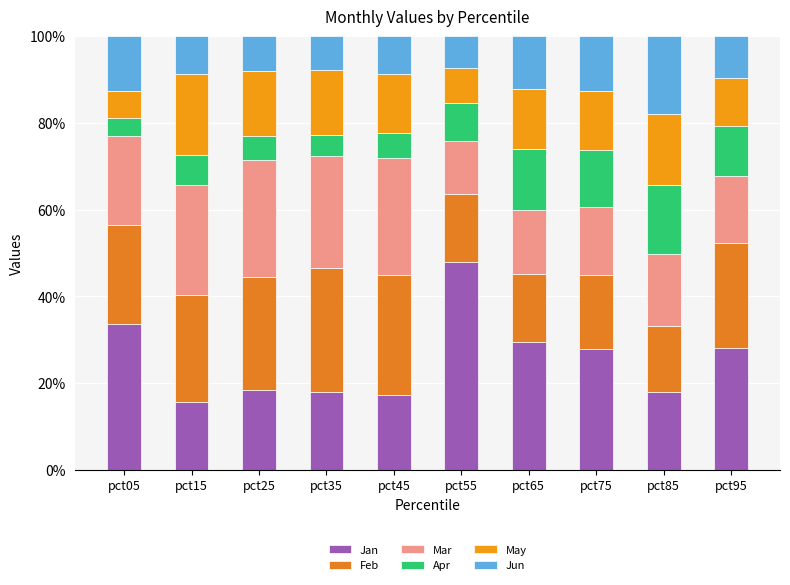

What are all the series names shown in the legend?

Jan, Feb, Mar, Apr, May, Jun